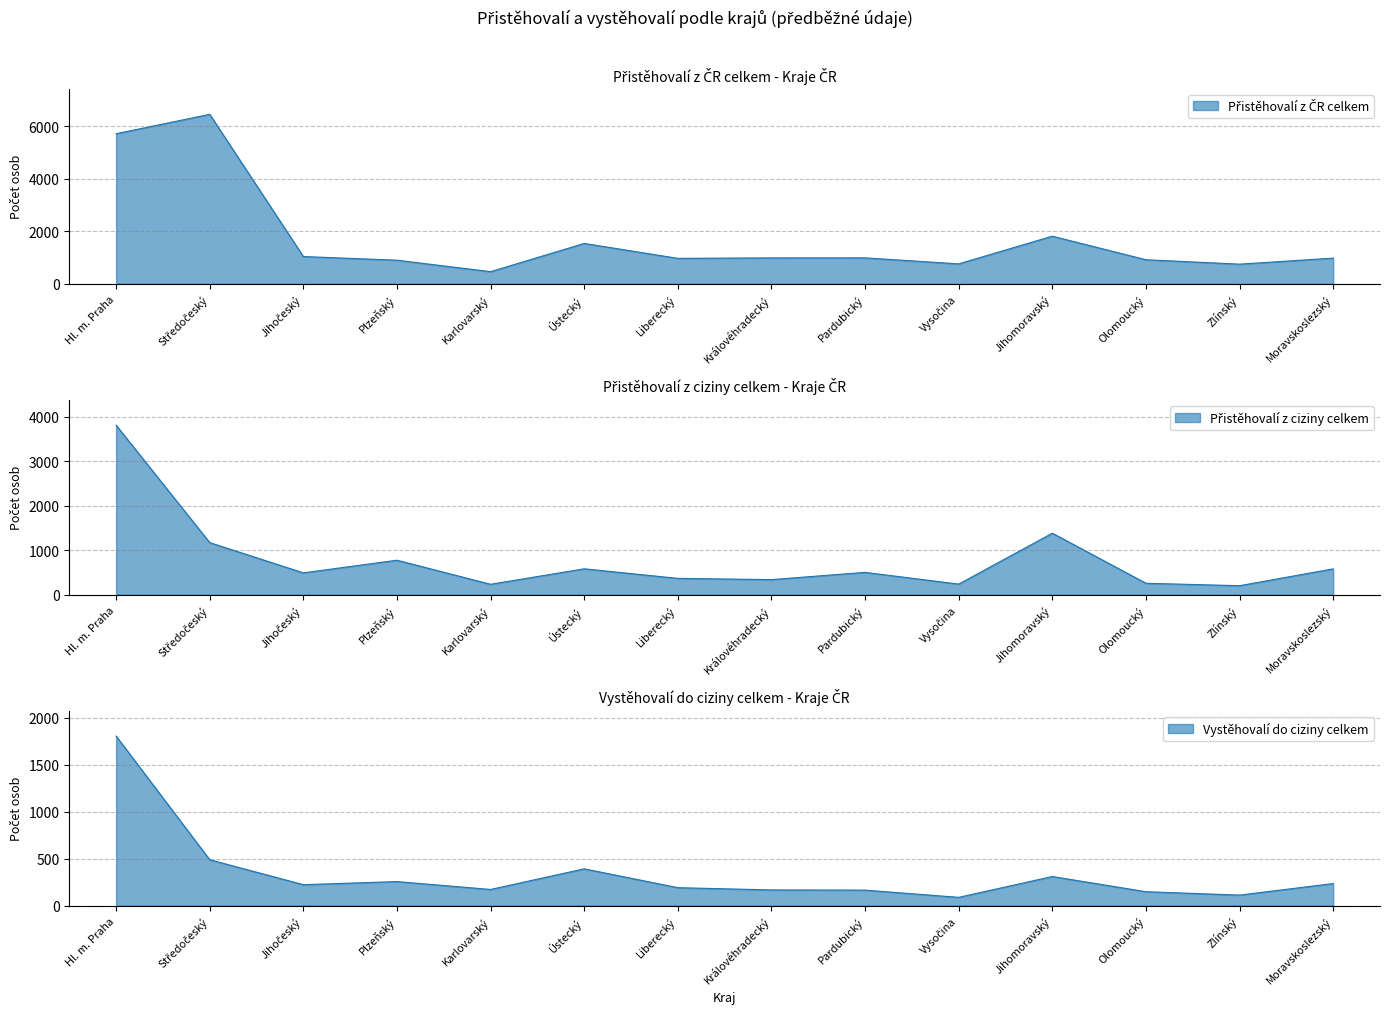

At which label does Přistěhovalí z ČR celkem first exceed 988?

Hl. m. Praha